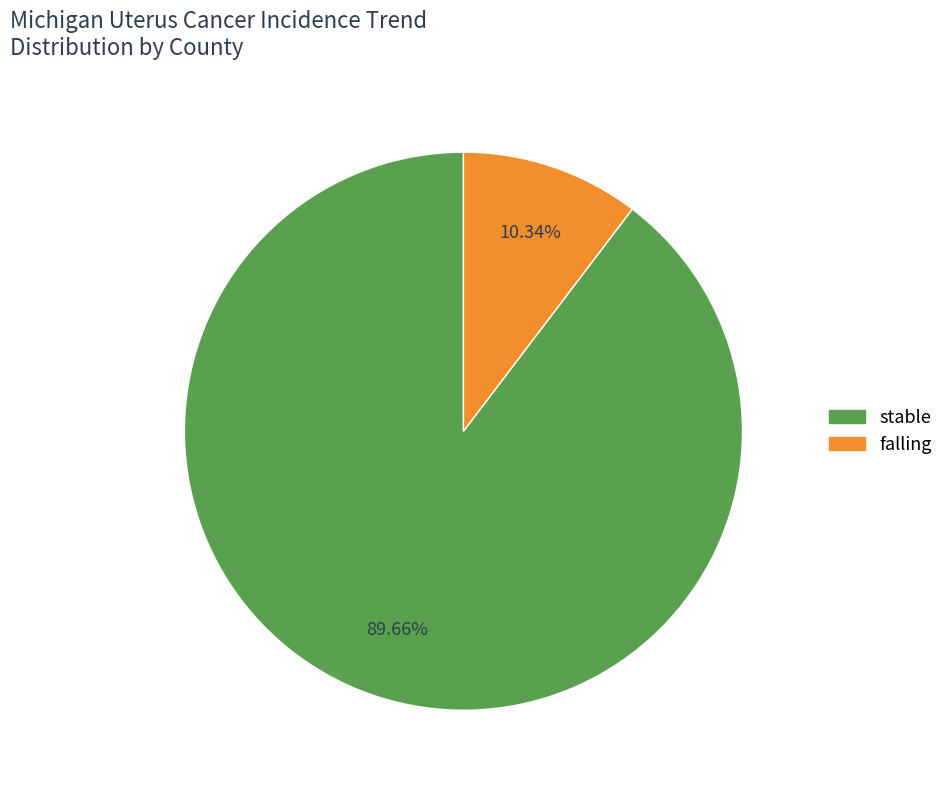

Does any single category account for the majority?

Yes